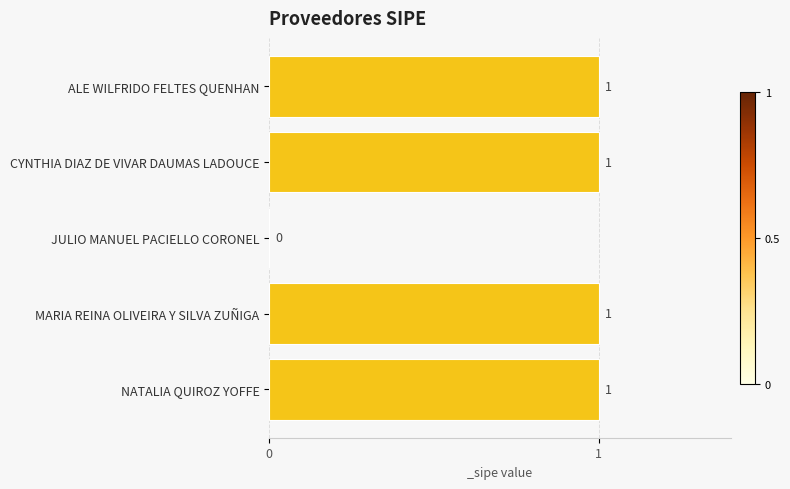

Are the bars horizontal?

Yes